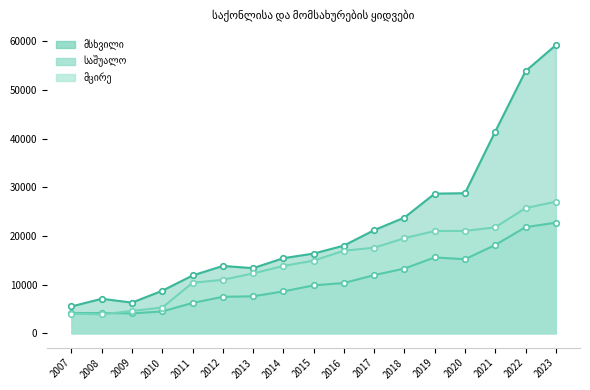

Between 2021 and 2023, which series saw the biggest shift?

მსხვილი